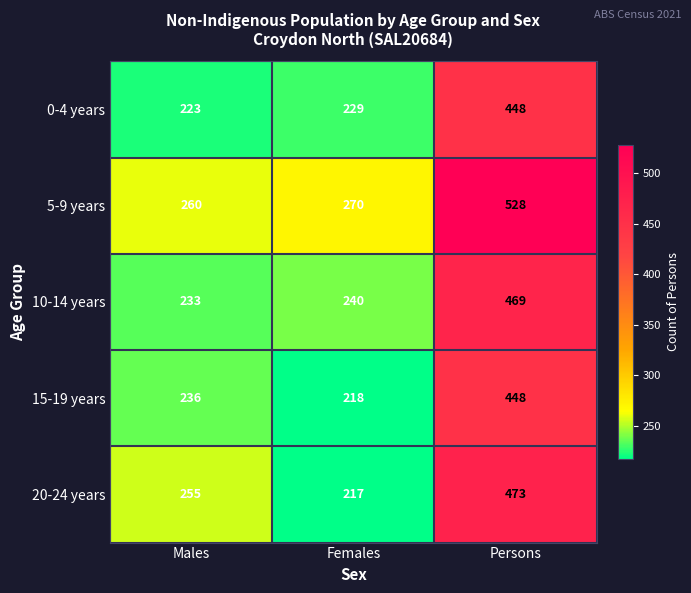

Which category has the lowest value in the 5-9 years series?

Males